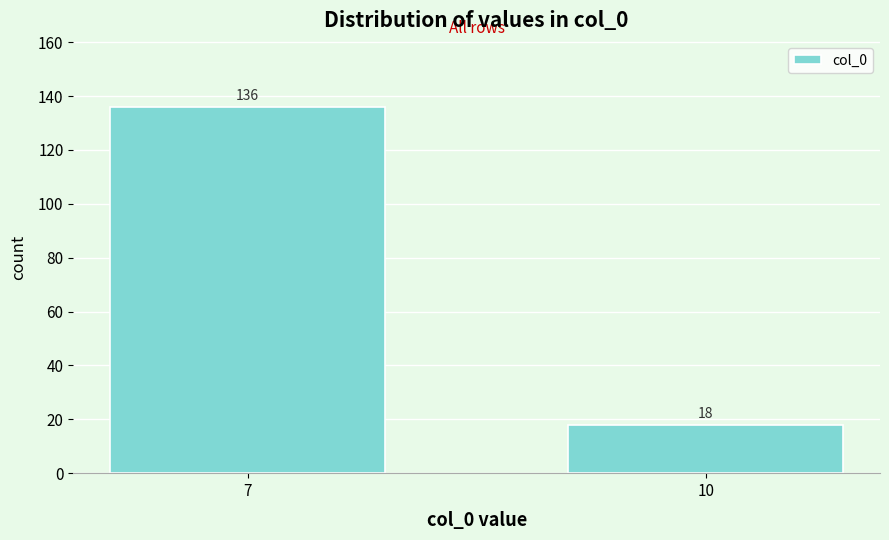

Reading left to right, list all the values displayed in this chart.

7=136	10=18